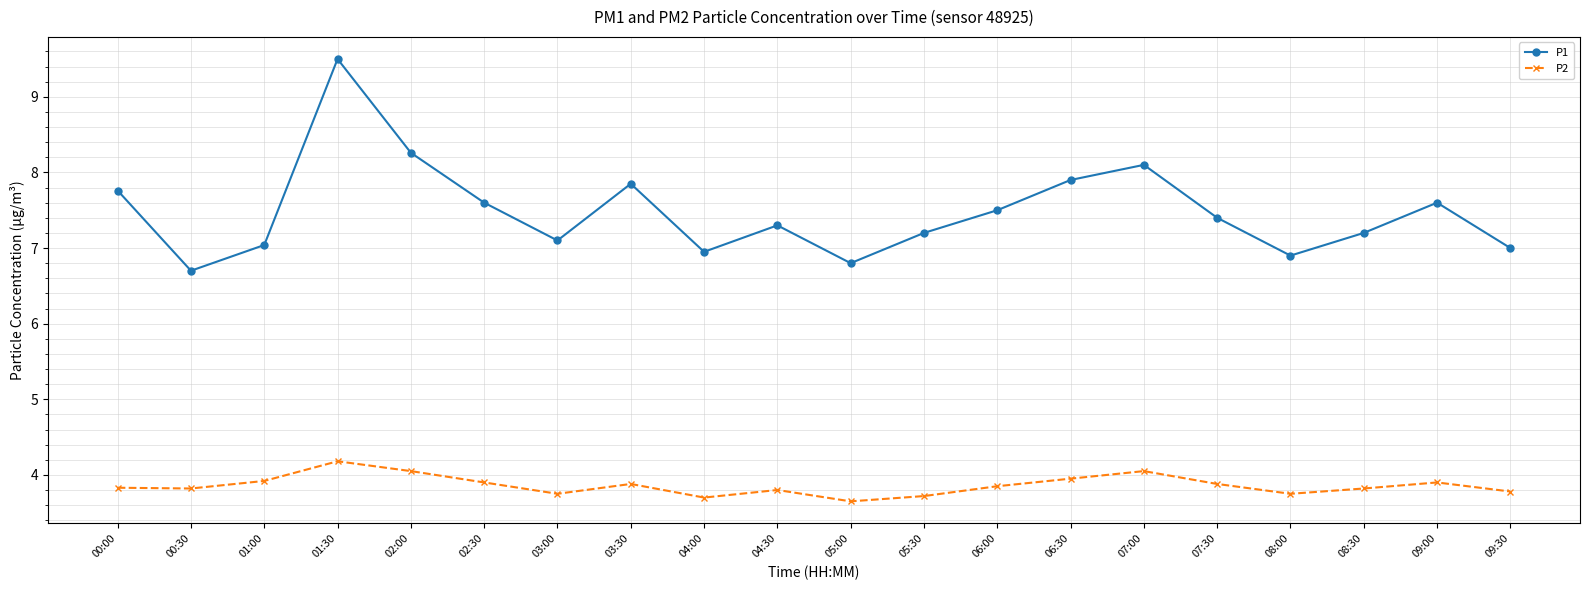

What is the greatest value displayed?

9.5